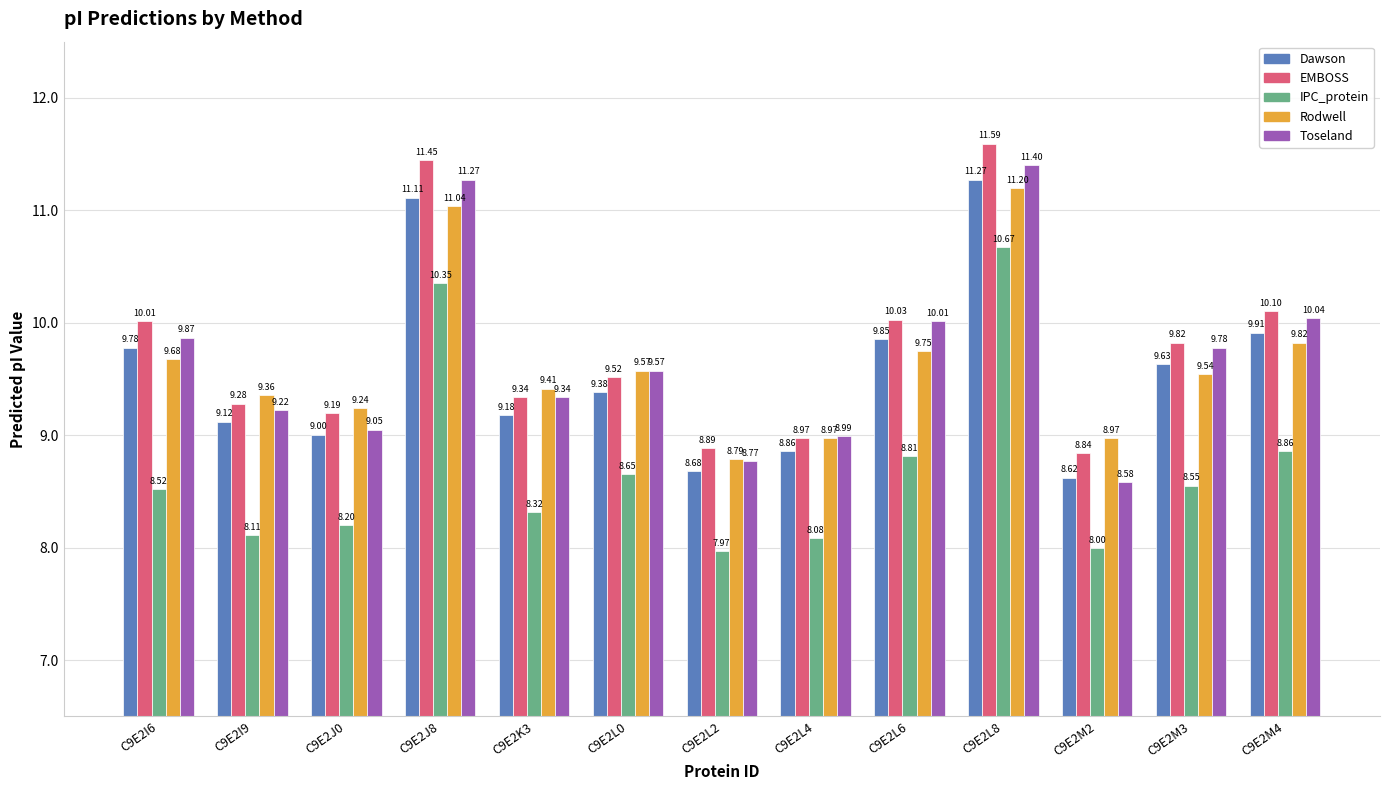

At which label does Toseland reach its minimum?

C9E2M2